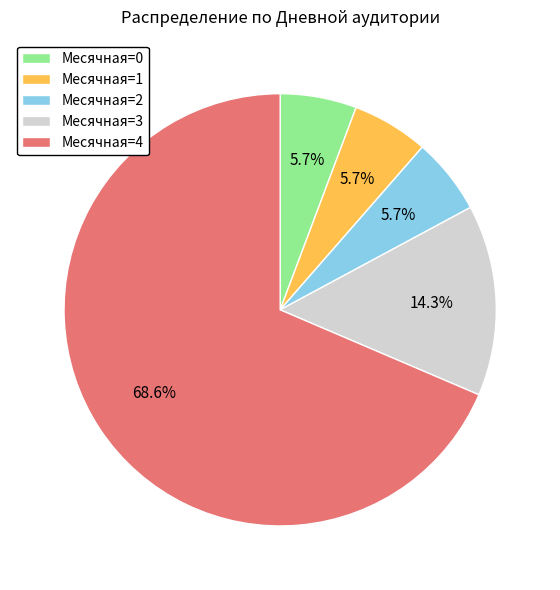

Is there a majority slice in this chart?

Yes